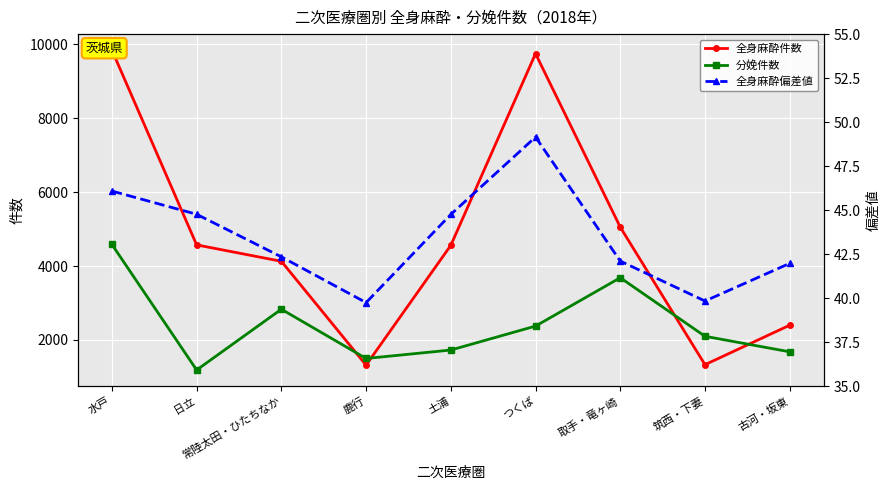

The value of 分娩件数 at 筑西・下妻 is 3465.6. True or false?

False